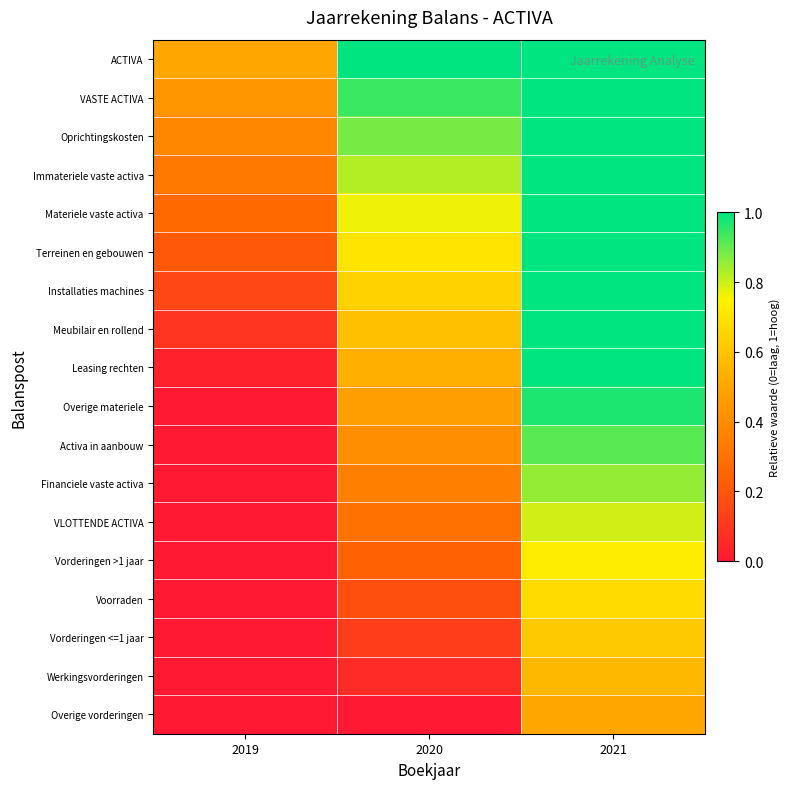

What is the total value across all series at 2019?

2.4